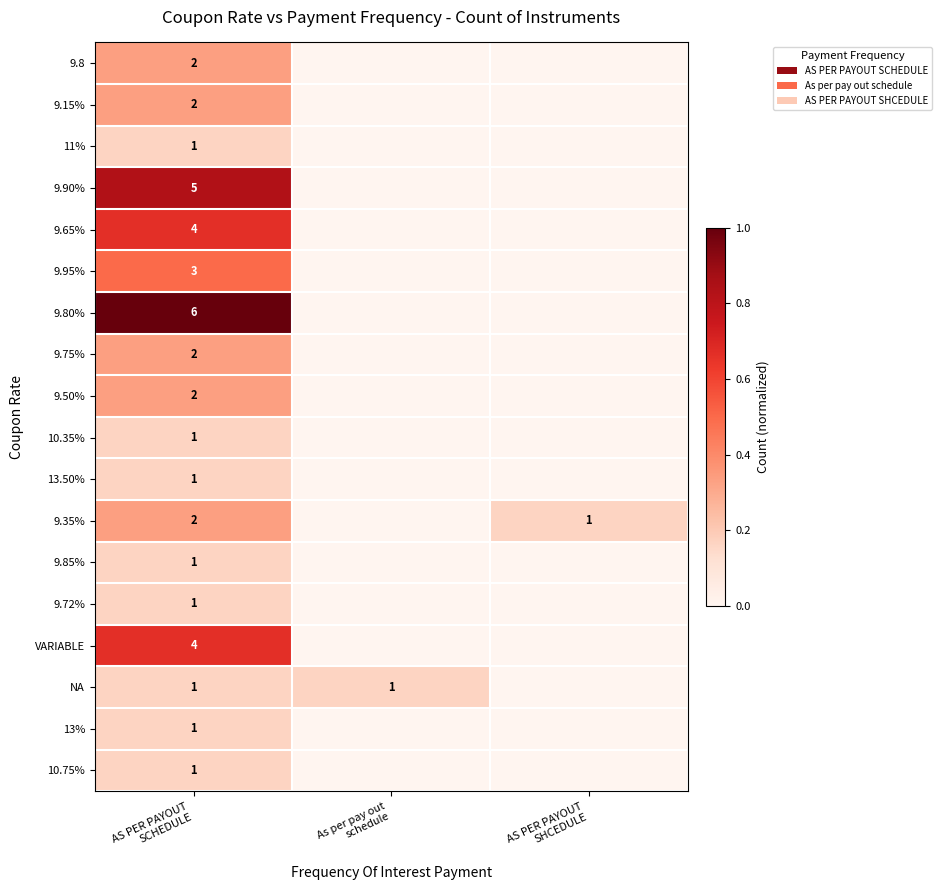

Which series has the widest spread of values?

9.80%